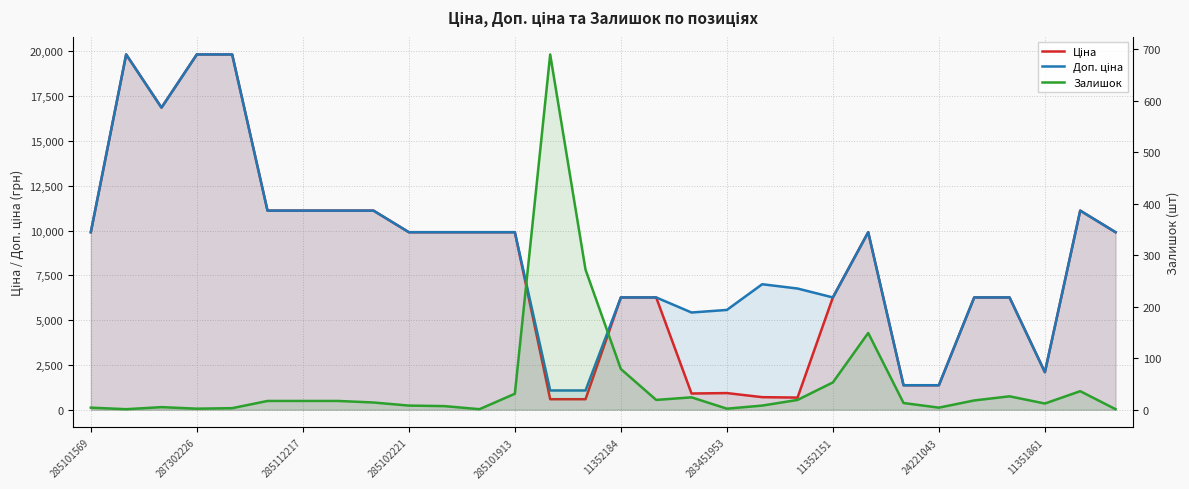

Between 23 and 26, which series saw the biggest shift?

Доп. ціна